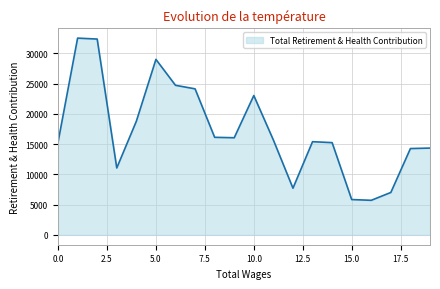

What is the maximum value shown in the chart?

32503